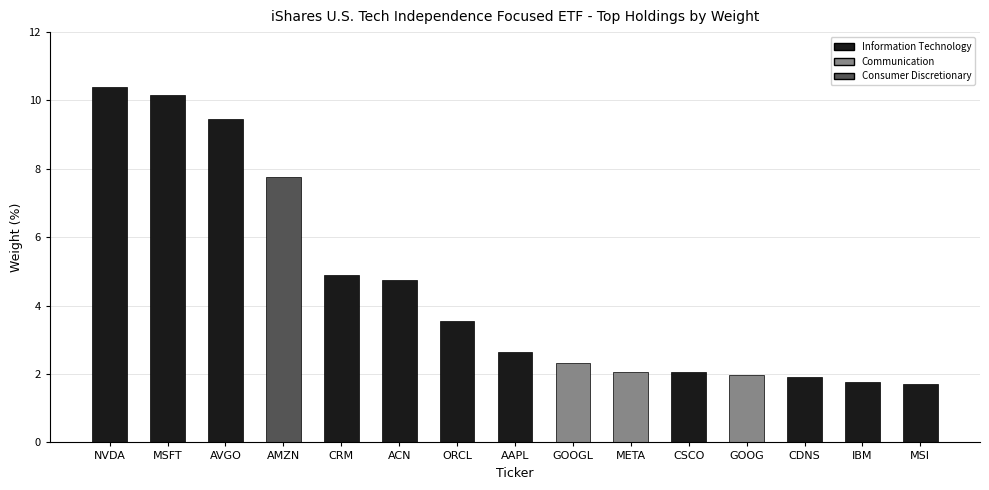

What position from the right is ACN?

10